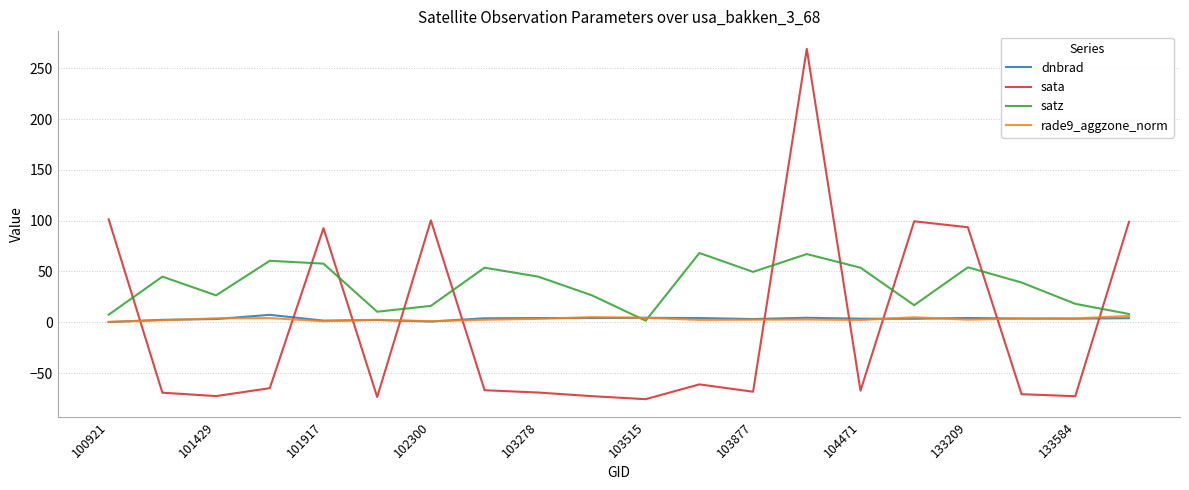

What is the difference between the second highest and second lowest values in the satz series?

59.7